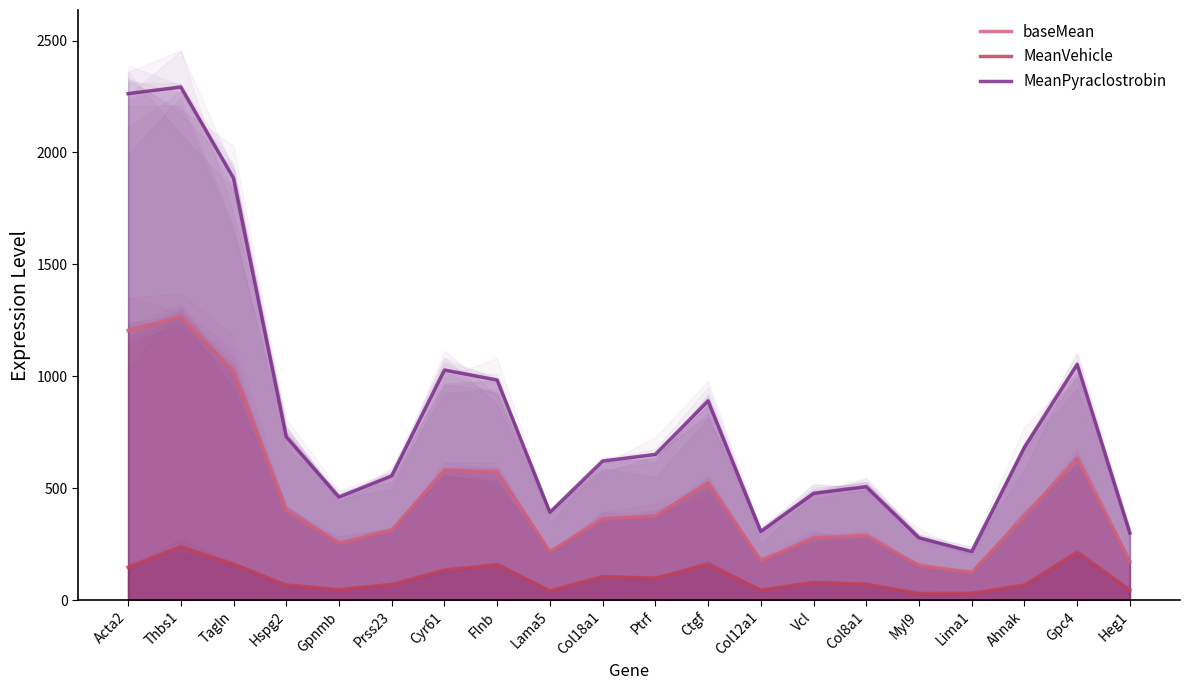

At Prss23, list the series in order from smallest to largest.

MeanVehicle, baseMean, MeanPyraclostrobin